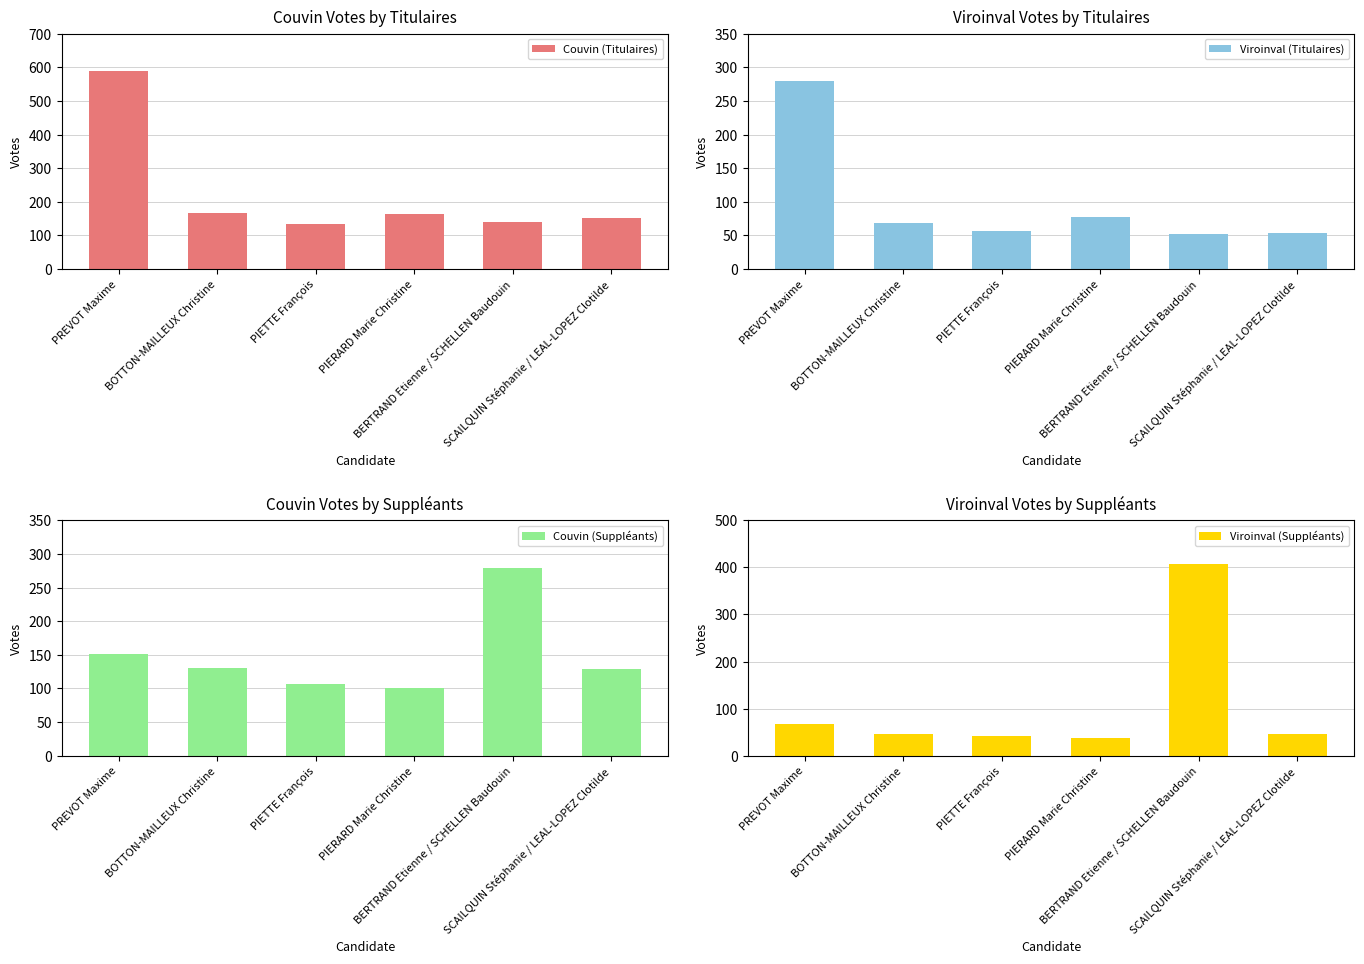

What is the value of the Viroinval (Titulaires) bar at the 5th from the left?

52